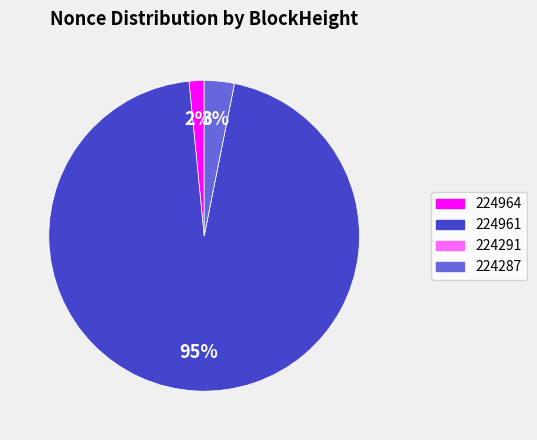

What is the majority slice?

224961